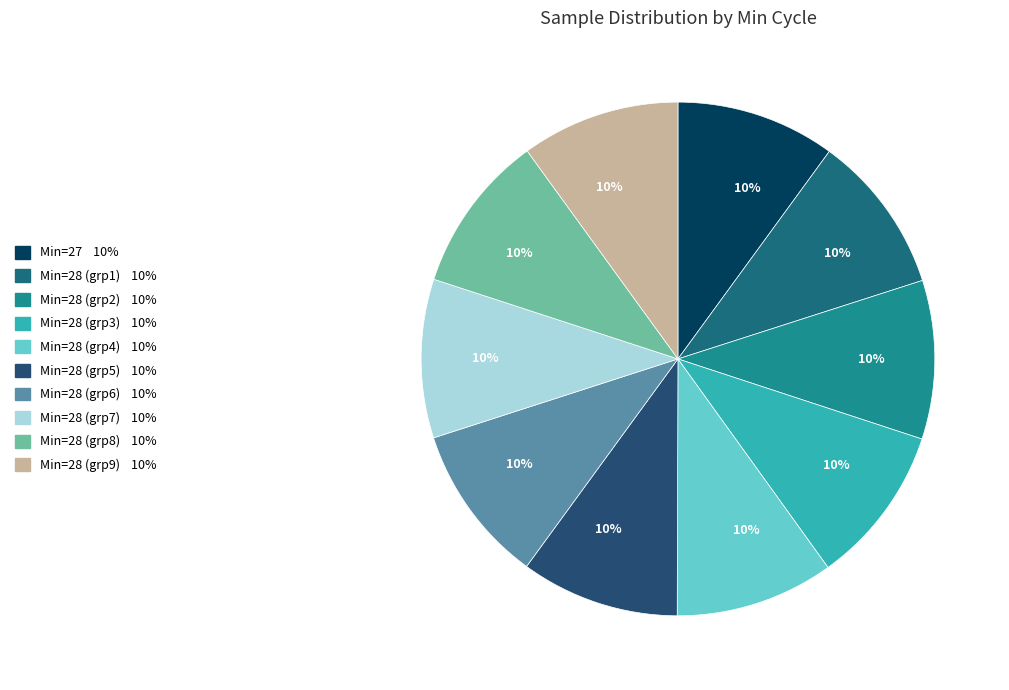

Rank the categories by value from lowest to highest.

28, 28, 28, 28, 28, 28, 28, 28, 28, 27